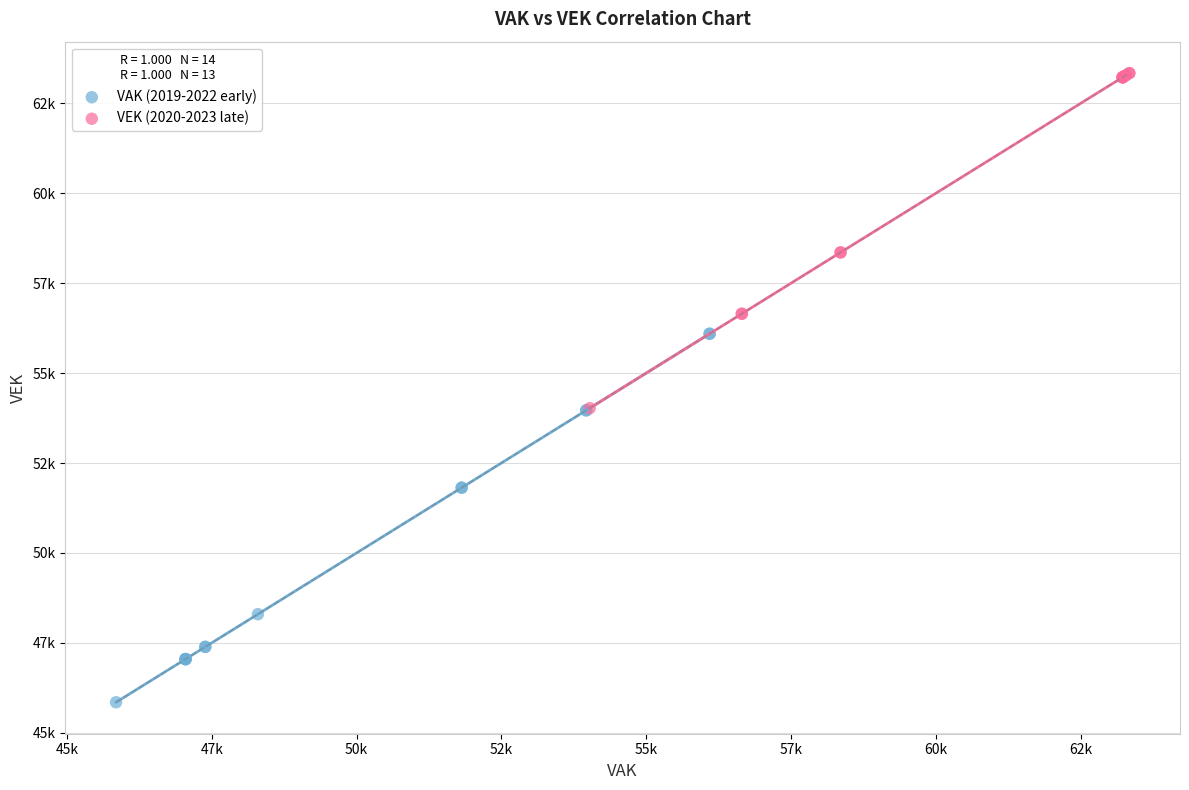

Which series has the largest Y range (max minus min)?

VAK (2019-2022 early)